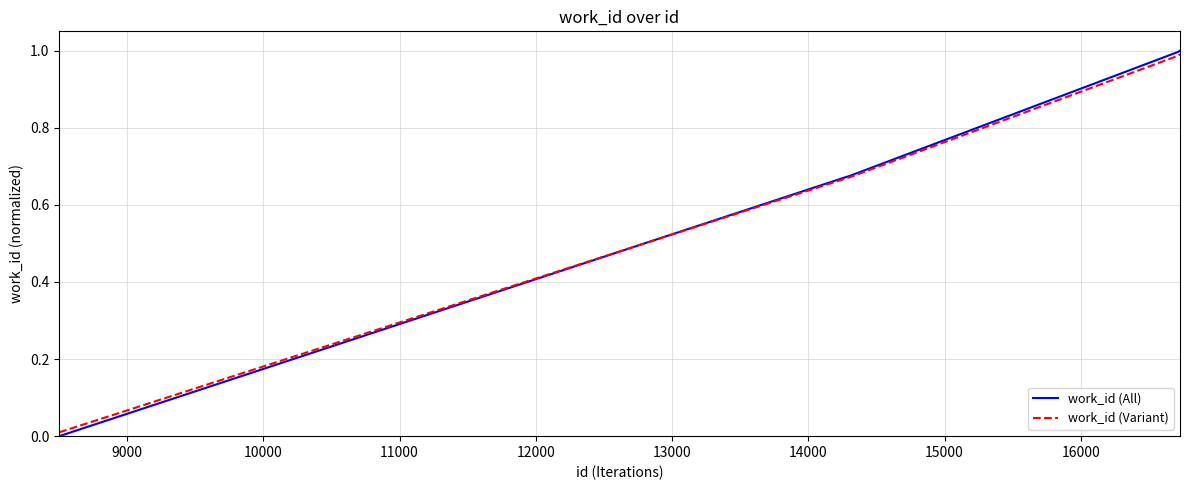

Which series has the widest spread of values?

work_id (All)